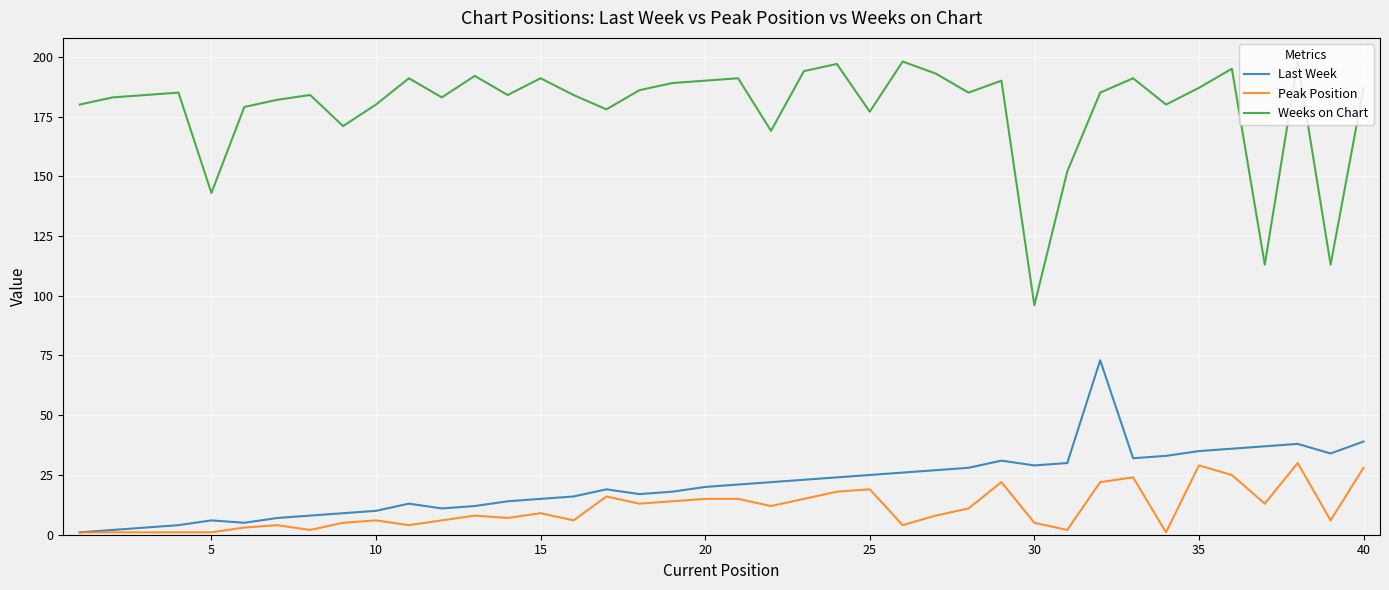

List the series in order of their peak value, lowest first.

Peak Position, Last Week, Weeks on Chart